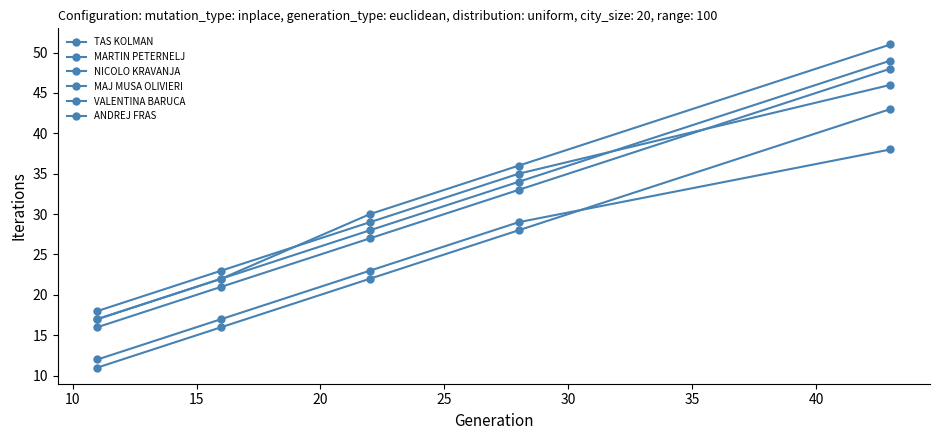

Rank the series by their maximum value, from lowest to highest.

ANDREJ FRAS, TAS KOLMAN, MAJ MUSA OLIVIERI, NICOLO KRAVANJA, MARTIN PETERNELJ, VALENTINA BARUCA